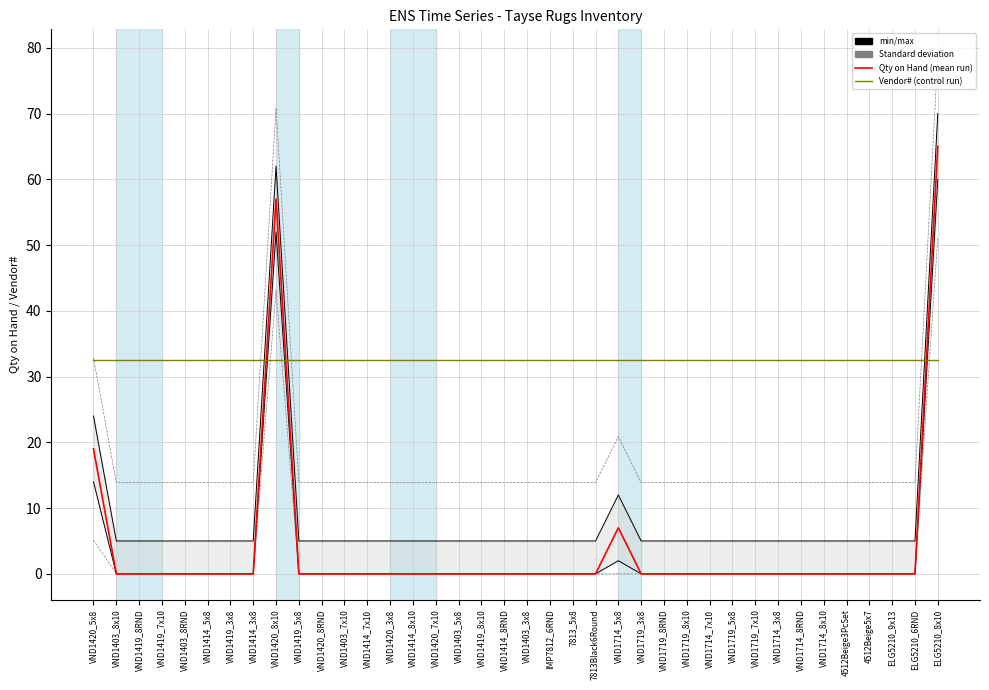

Reading right to left, what are all the values shown in this chart?

Qty on Hand: 65.0	0.0	0.0	0.0	0.0	0.0	0.0	0.0	0.0	0.0	0.0	0.0	0.0	0.0	7.0	0.0	0.0	0.0	0.0	0.0	0.0	0.0	0.0	0.0	0.0	0.0	0.0	0.0	0.0	57.0	0.0	0.0	0.0	0.0	0.0	0.0	0.0	19.0
Vendor# (normalized): 32.5	32.5	32.5	32.5	32.5	32.5	32.5	32.5	32.5	32.5	32.5	32.5	32.5	32.5	32.5	32.5	32.5	32.5	32.5	32.5	32.5	32.5	32.5	32.5	32.5	32.5	32.5	32.5	32.5	32.5	32.5	32.5	32.5	32.5	32.5	32.5	32.5	32.5
max: 70.0	5.0	5.0	5.0	5.0	5.0	5.0	5.0	5.0	5.0	5.0	5.0	5.0	5.0	12.0	5.0	5.0	5.0	5.0	5.0	5.0	5.0	5.0	5.0	5.0	5.0	5.0	5.0	5.0	62.0	5.0	5.0	5.0	5.0	5.0	5.0	5.0	24.0
min: 60.0	0.0	0.0	0.0	0.0	0.0	0.0	0.0	0.0	0.0	0.0	0.0	0.0	0.0	2.0	0.0	0.0	0.0	0.0	0.0	0.0	0.0	0.0	0.0	0.0	0.0	0.0	0.0	0.0	52.0	0.0	0.0	0.0	0.0	0.0	0.0	0.0	14.0
Std dev upper: 78.9	13.9	13.9	13.9	13.9	13.9	13.9	13.9	13.9	13.9	13.9	13.9	13.9	13.9	20.9	13.9	13.9	13.9	13.9	13.9	13.9	13.9	13.9	13.9	13.9	13.9	13.9	13.9	13.9	70.9	13.9	13.9	13.9	13.9	13.9	13.9	13.9	32.9
Std dev lower: 51.1	0.0	0.0	0.0	0.0	0.0	0.0	0.0	0.0	0.0	0.0	0.0	0.0	0.0	0.0	0.0	0.0	0.0	0.0	0.0	0.0	0.0	0.0	0.0	0.0	0.0	0.0	0.0	0.0	43.1	0.0	0.0	0.0	0.0	0.0	0.0	0.0	5.1